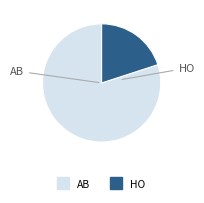

What is the majority slice?

AB